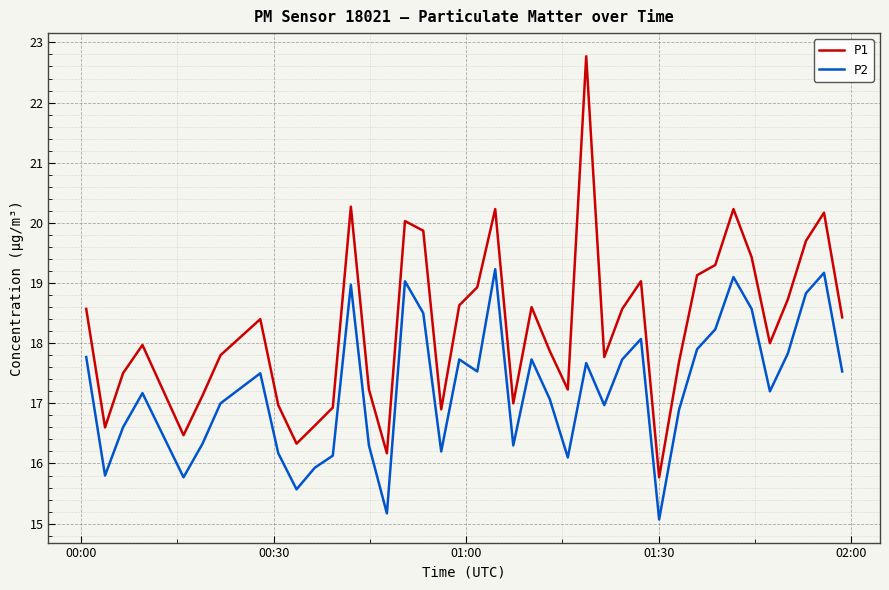

List the series in order of their peak value, highest first.

P1, P2